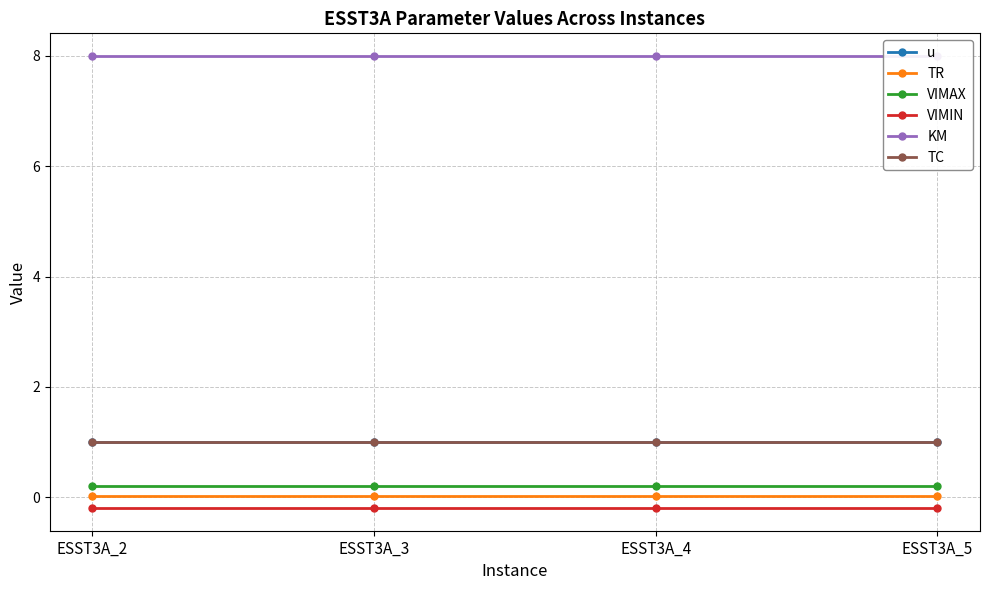

At which label does TR reach its peak?

ESST3A_2